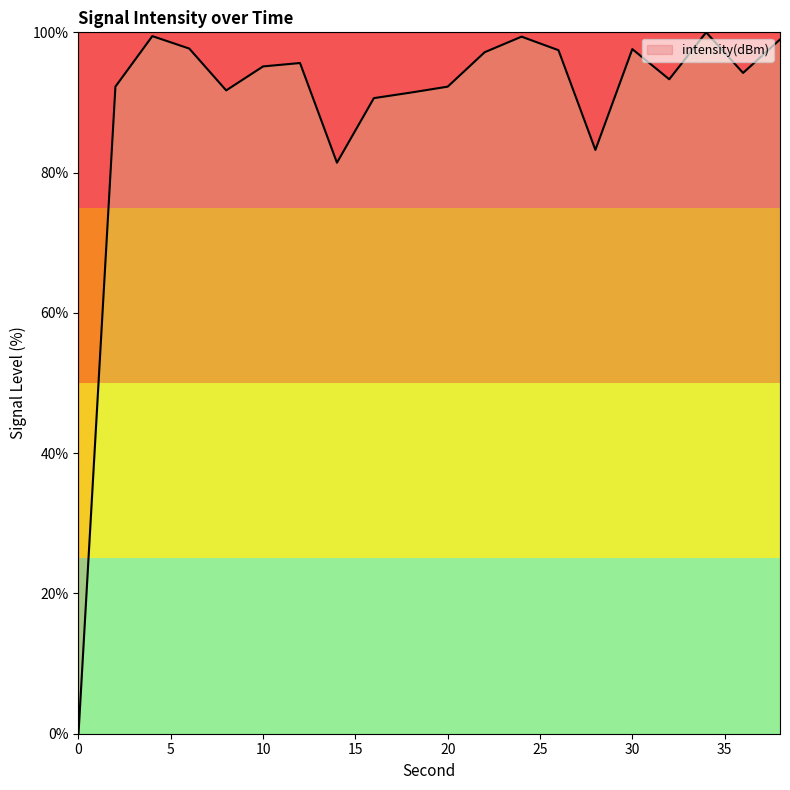

True or false: there are more than 0 points higher than both neighbors.

True